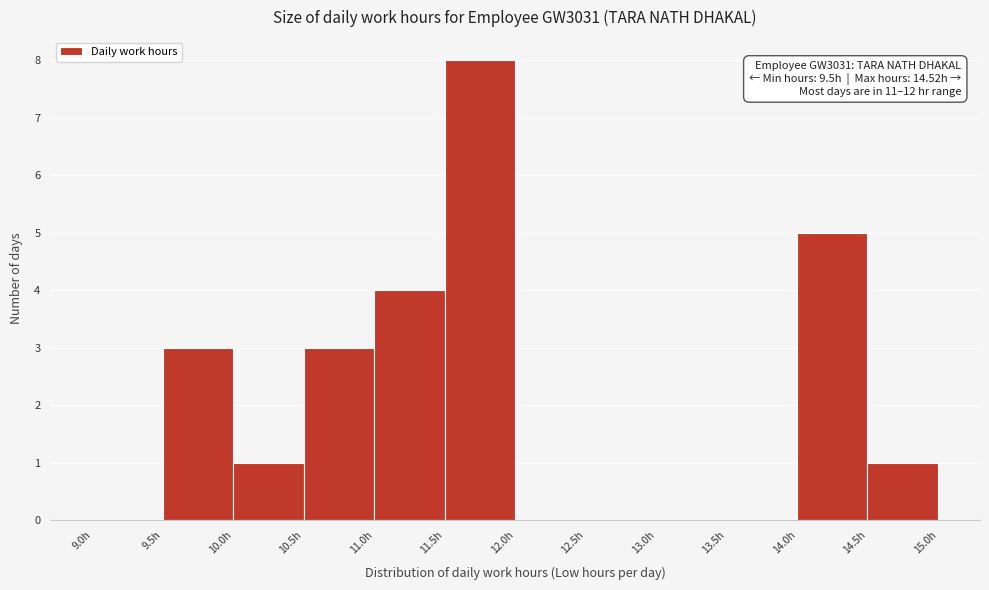

Over which range of the x-axis is the bar tallest?

11.5 to 12.0